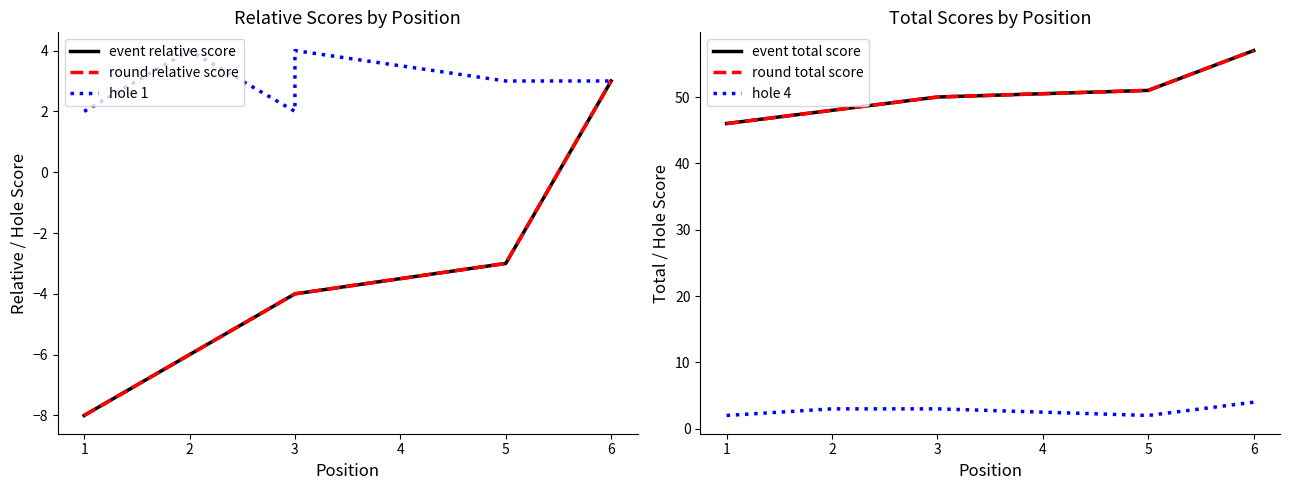

Which series has the largest range (max minus min)?

event relative score